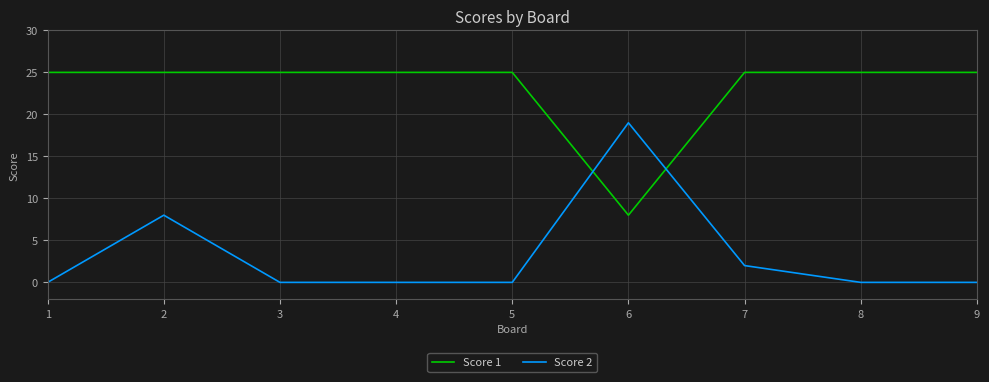

What value does the Score 2 series have at 5?

0